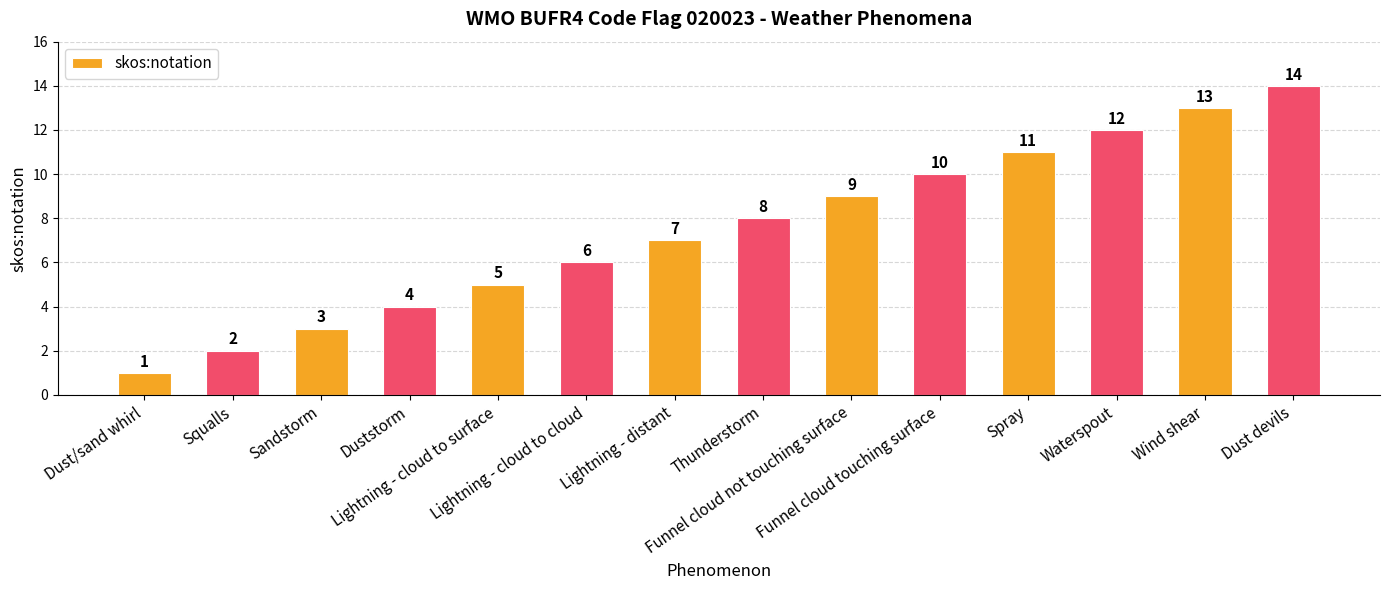

Is it true that the value at Dust/sand whirl is 1?

True